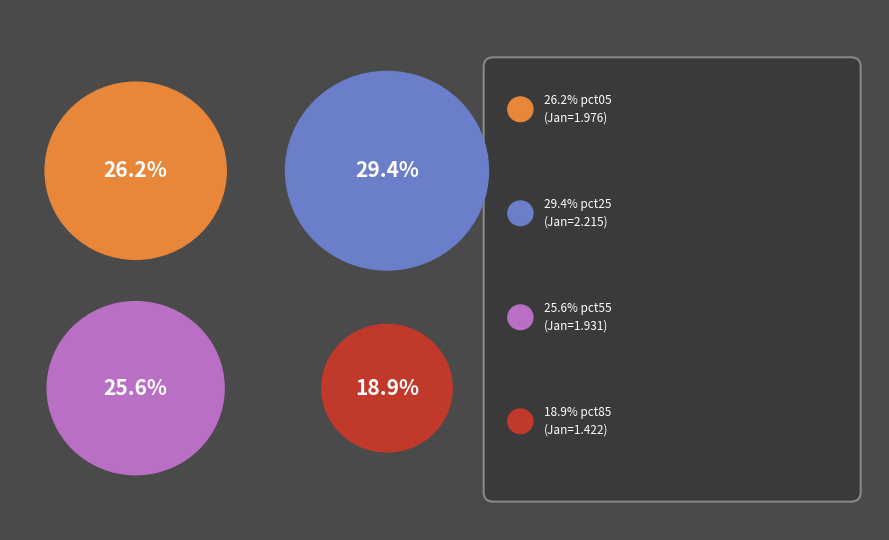

Between pct55 and pct05, which is larger?

pct05